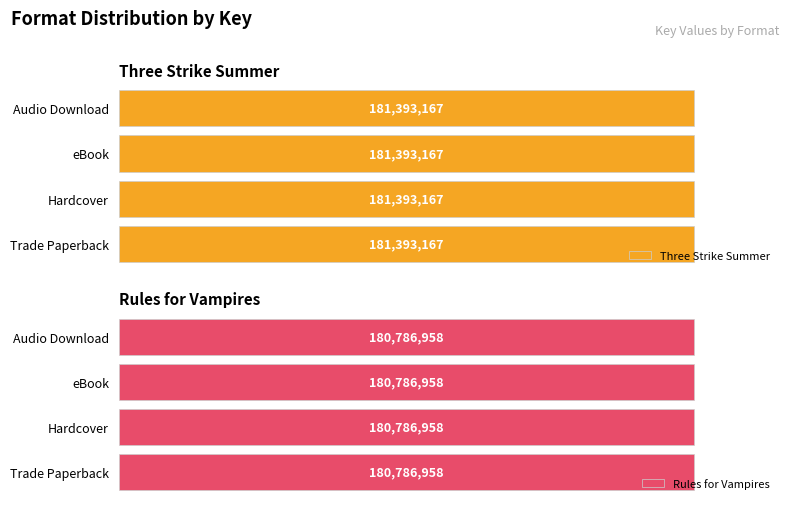

What is the label of the 2nd bar from the right?

eBook